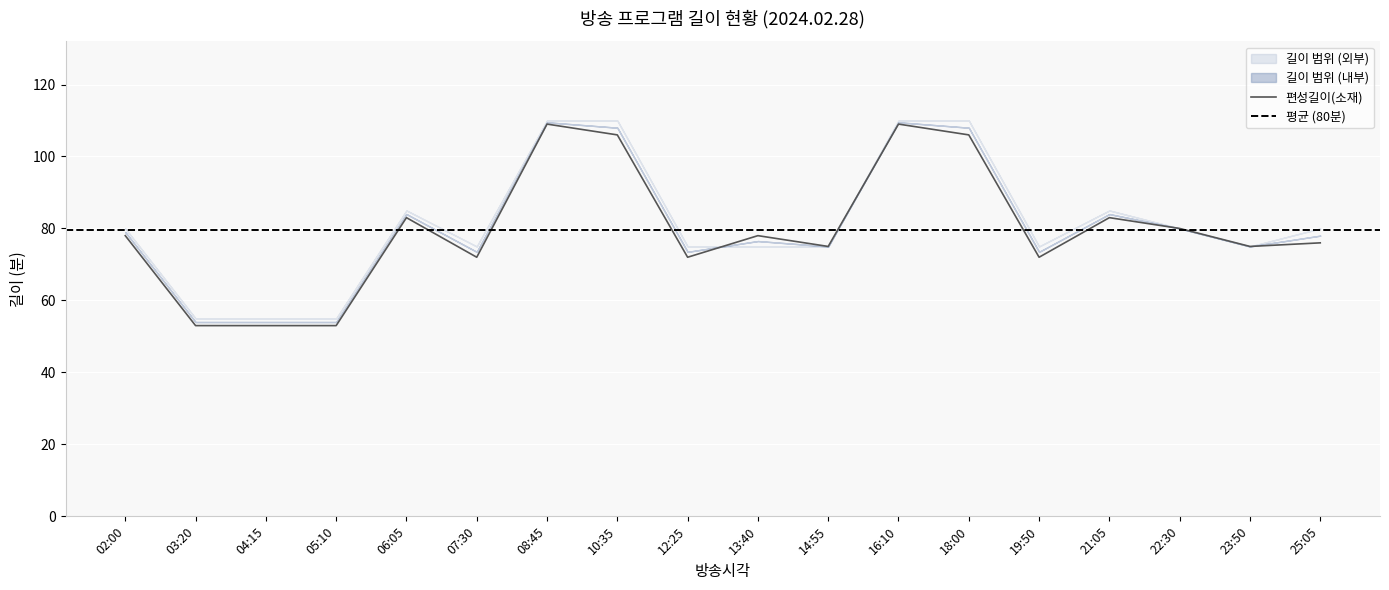

At how many categories does at least one series exceed 105?

4